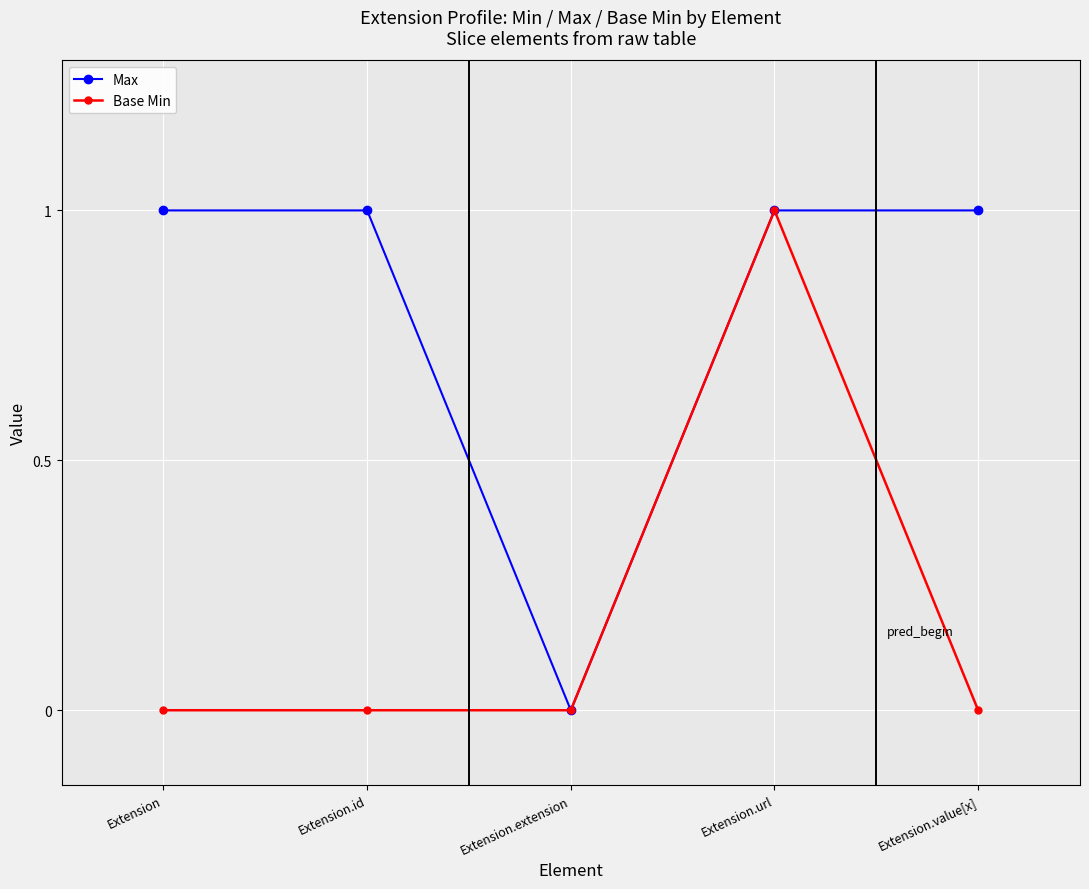

Is it true that Max equals 2 at Extension.id?

False